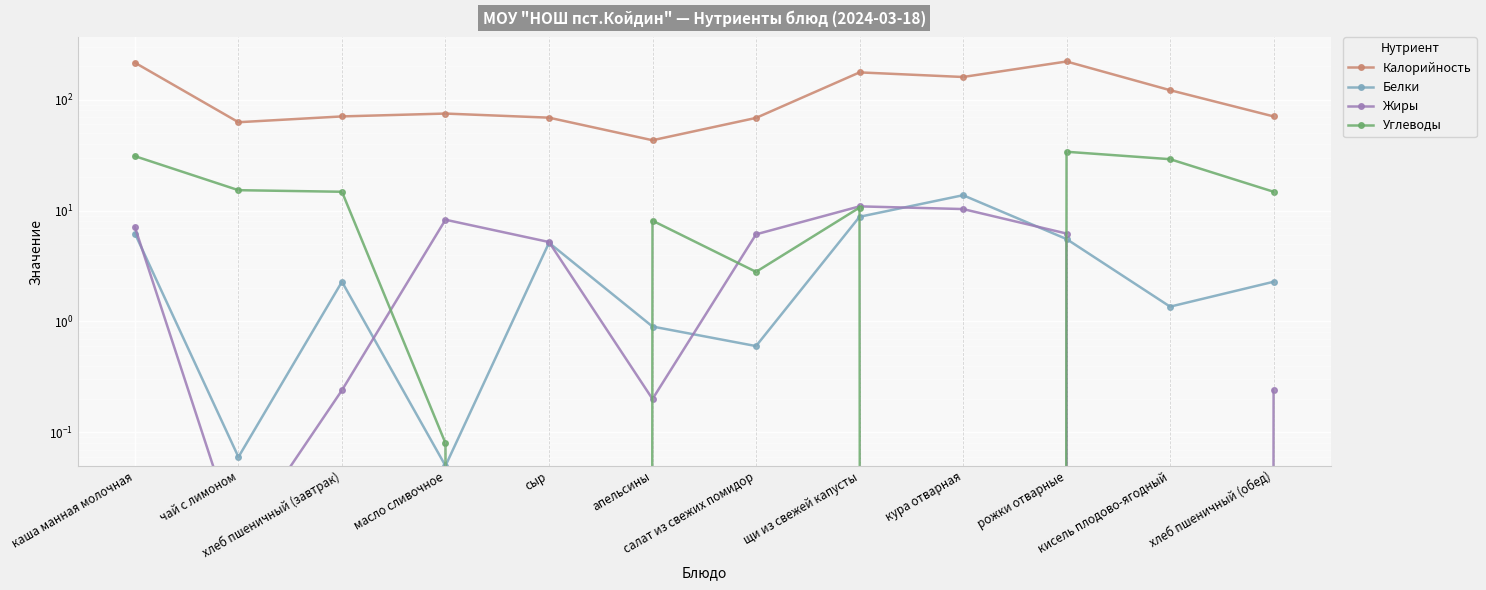

At which category does Белки reach its first local peak?

хлеб пшеничный (завтрак)